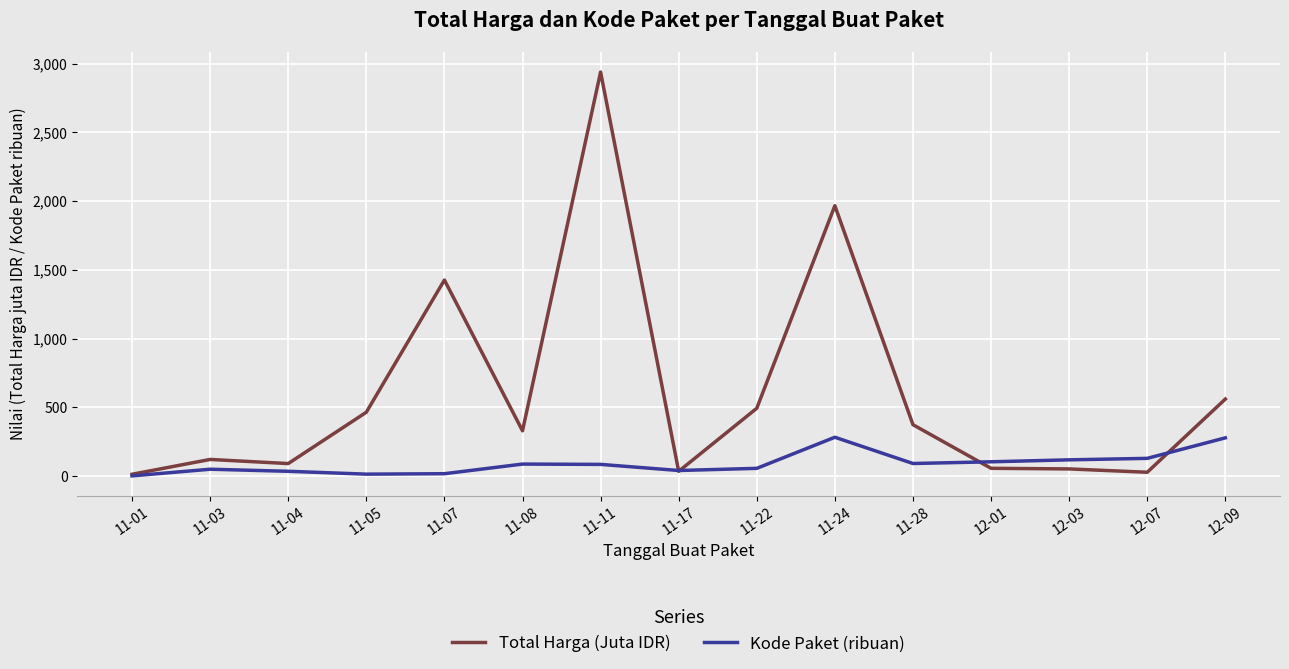

At 11-07, list the series in order from largest to smallest.

Total Harga (Juta IDR), Kode Paket (ribuan)